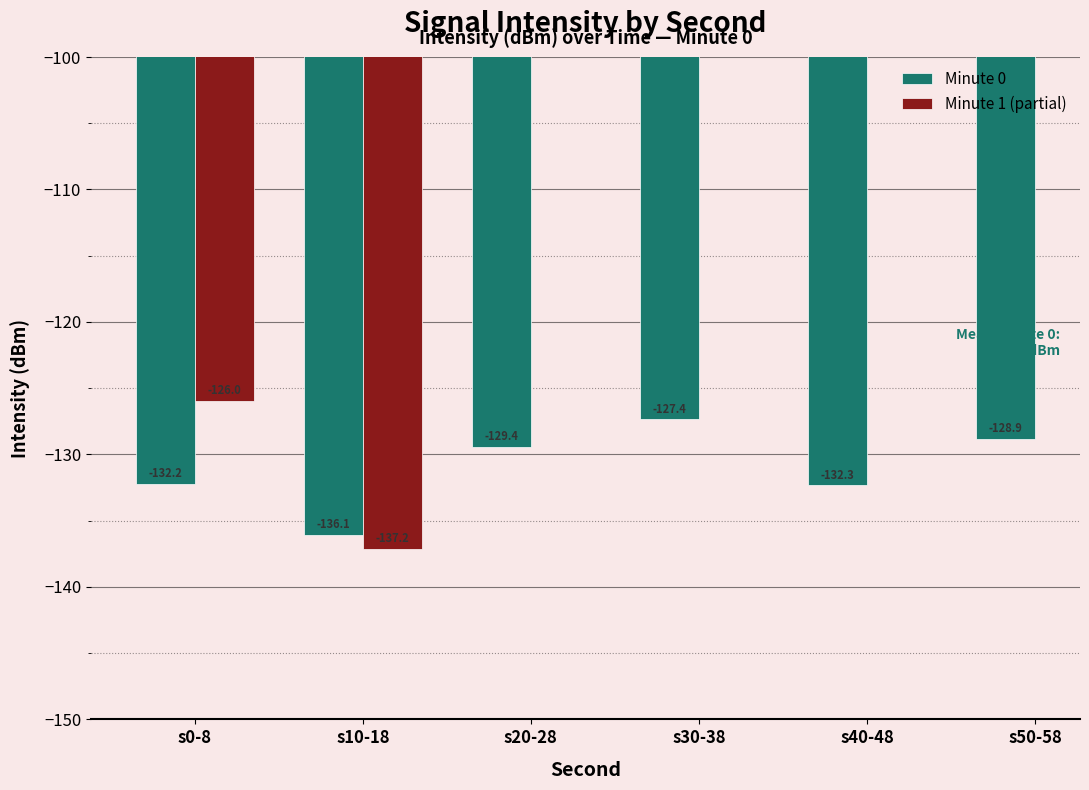

At which category is the sum across all series the highest?

s0-8